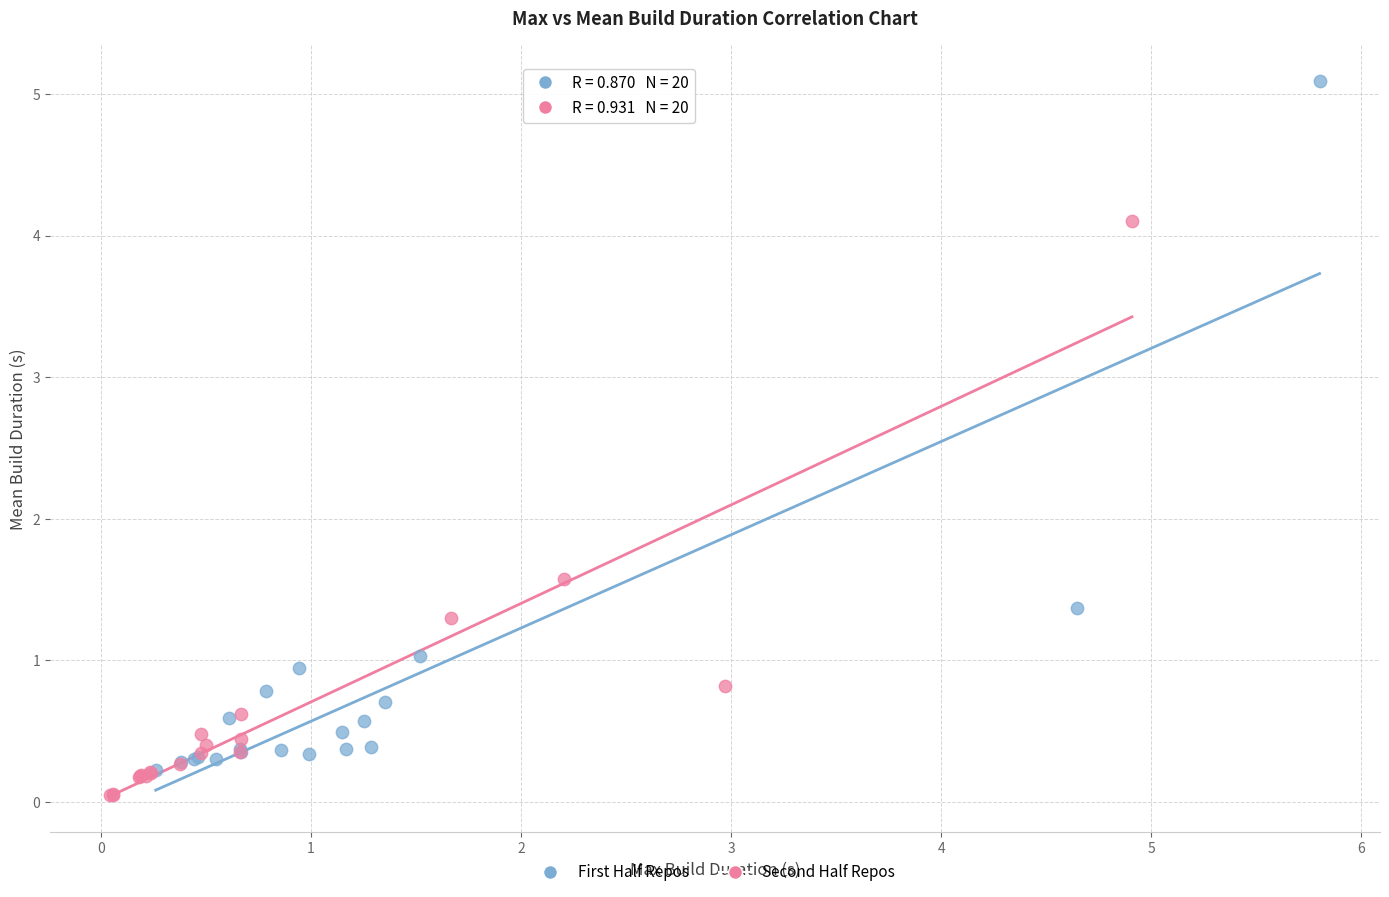

What are all the series names shown in the legend?

First Half Repos, Second Half Repos